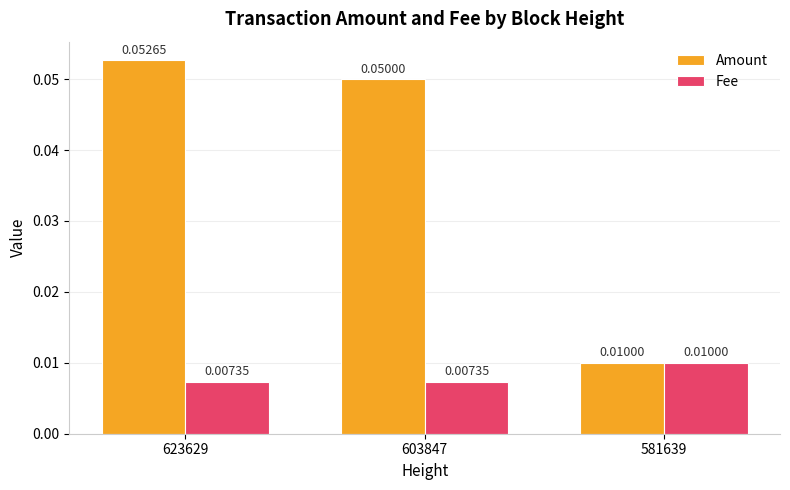

Does the chart contain stacked bars?

No